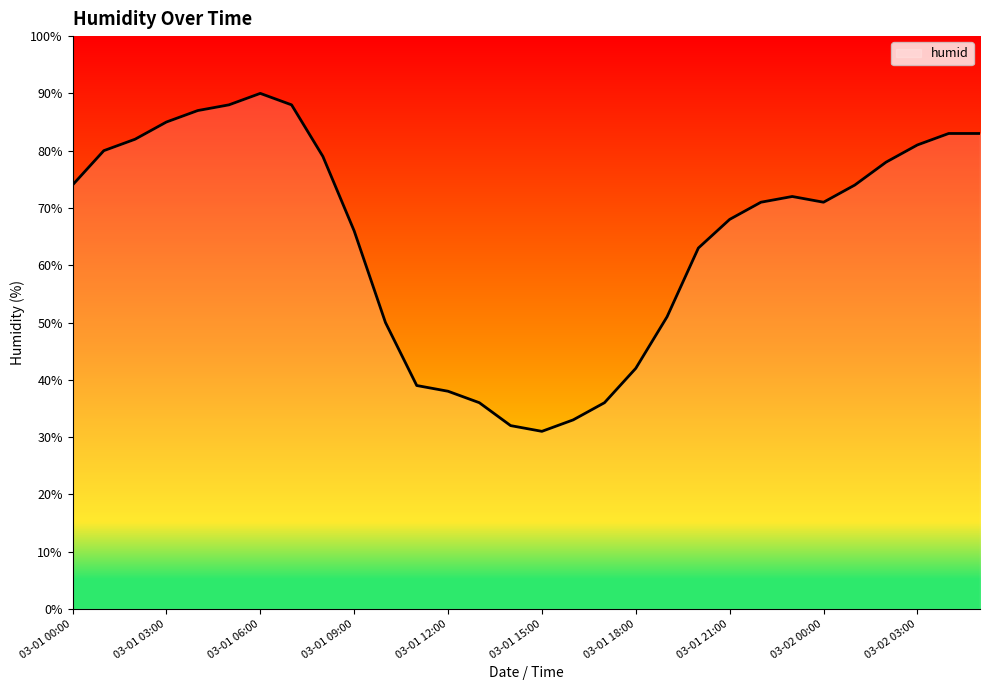

What is the smallest value displayed?

31